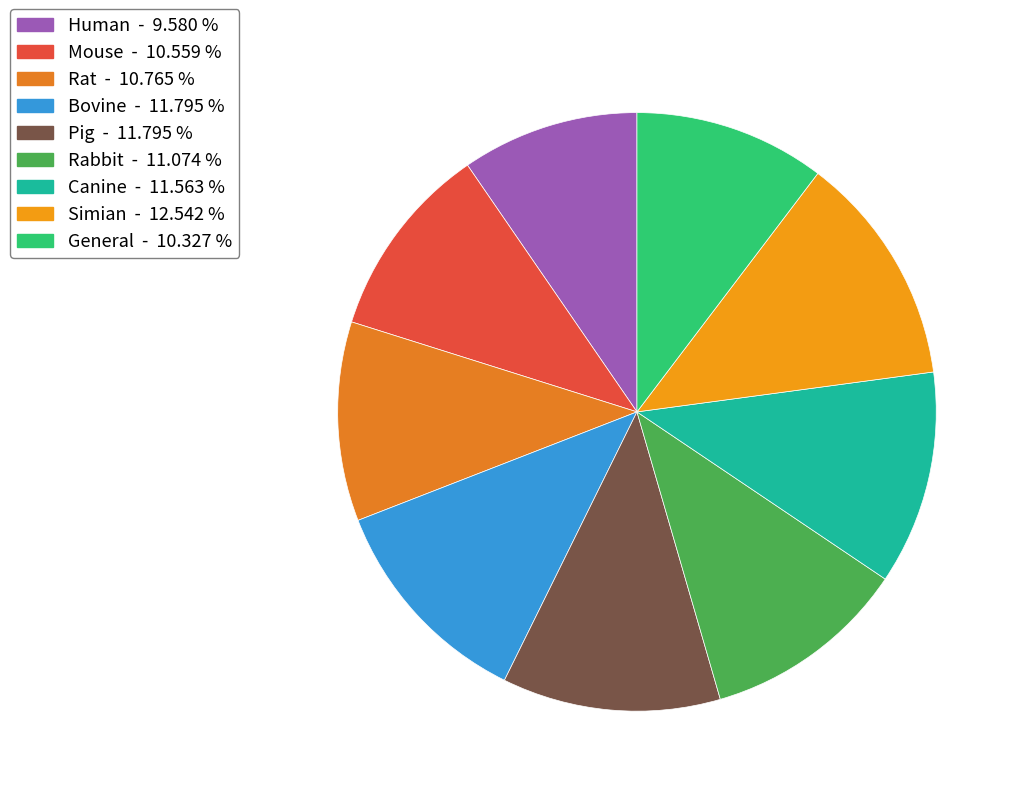

Is there any slice that represents more than half of the pie?

No